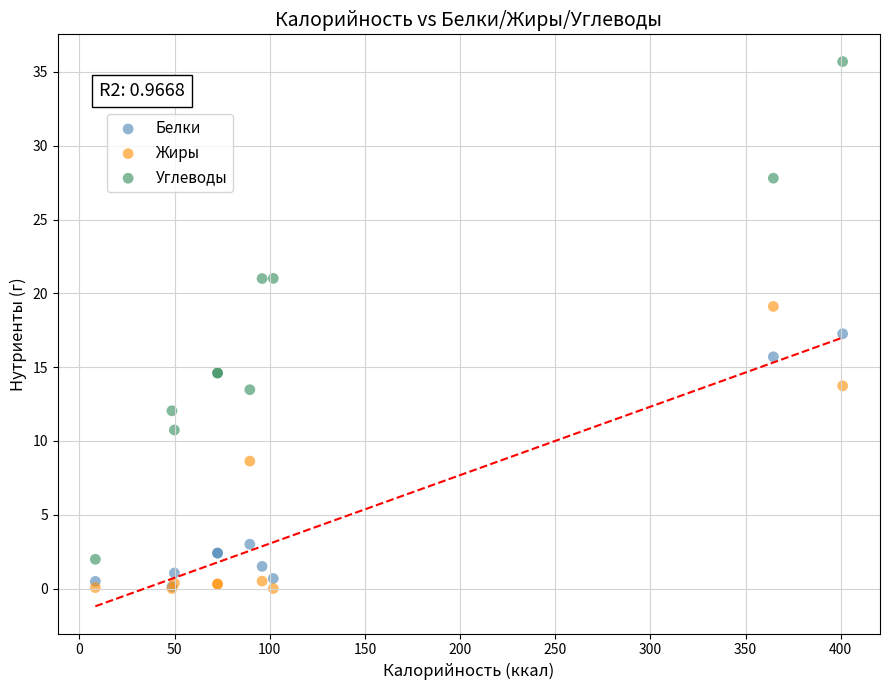

In the Белки series, what Y value is closest to 8?

3.0